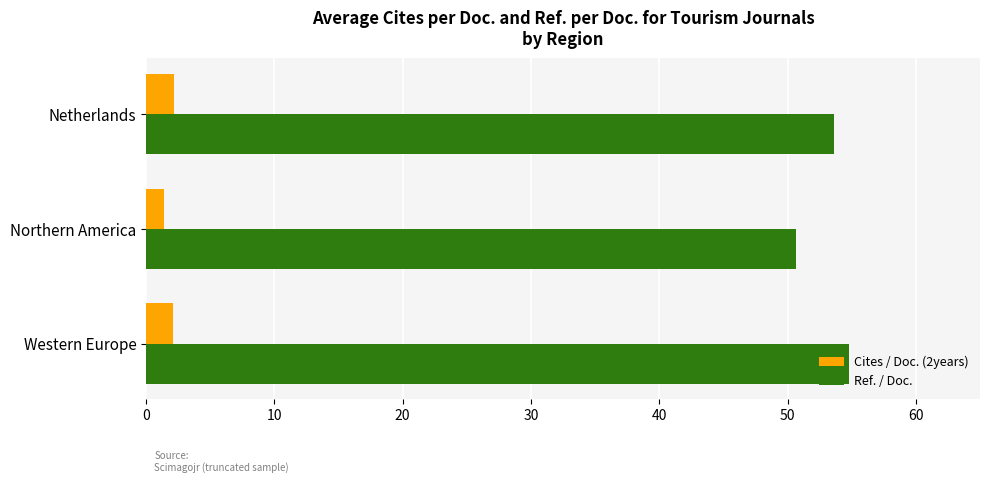

Rank the series at Western Europe from highest to lowest value.

Ref. / Doc., Cites / Doc. (2years)